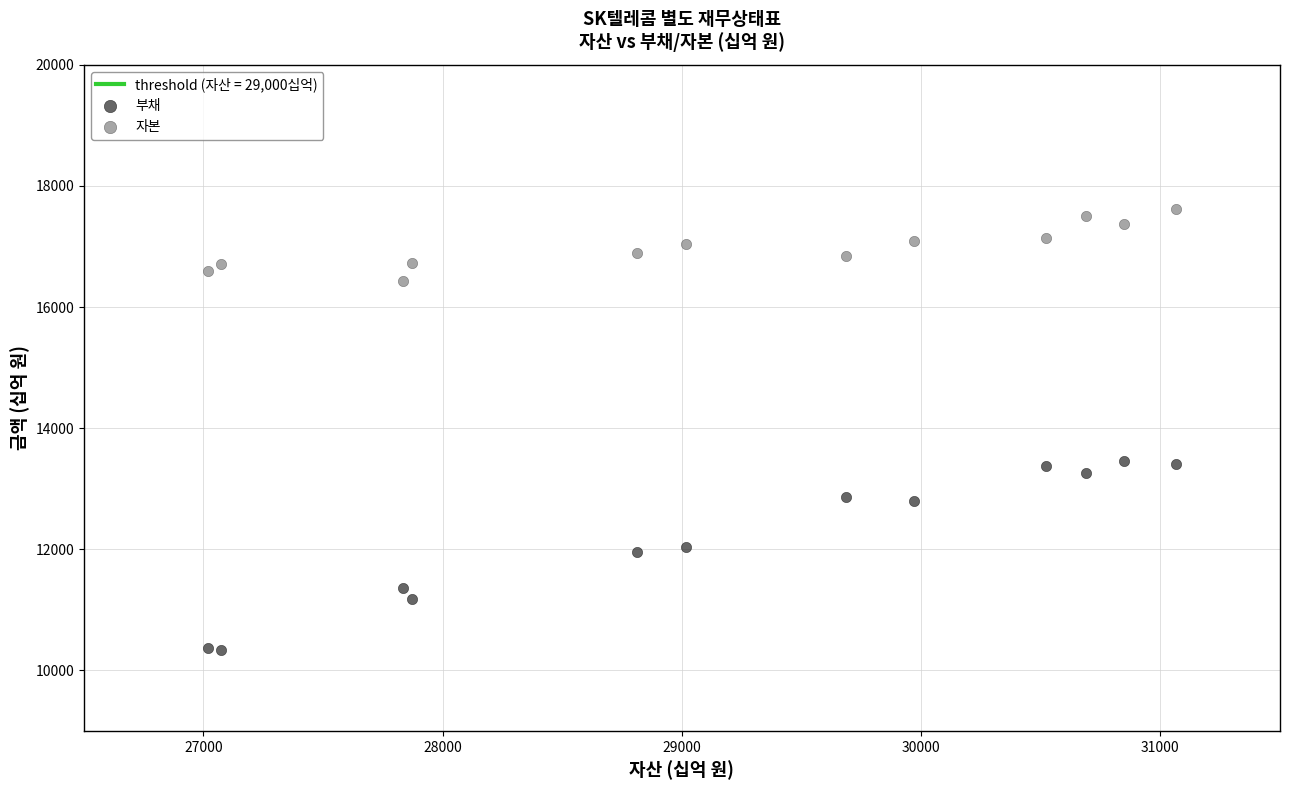

Across all data points, what is the range of Y values (max minus min)?

7280.0